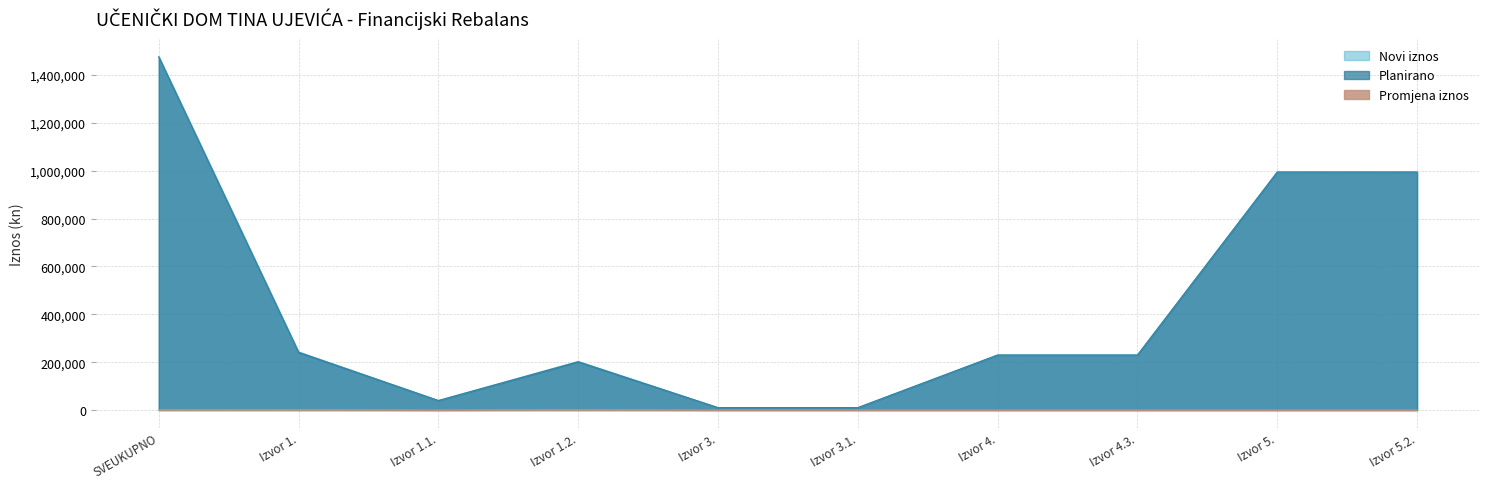

True or false: Promjena iznos has a value of 1900 at Izvor 1..

True